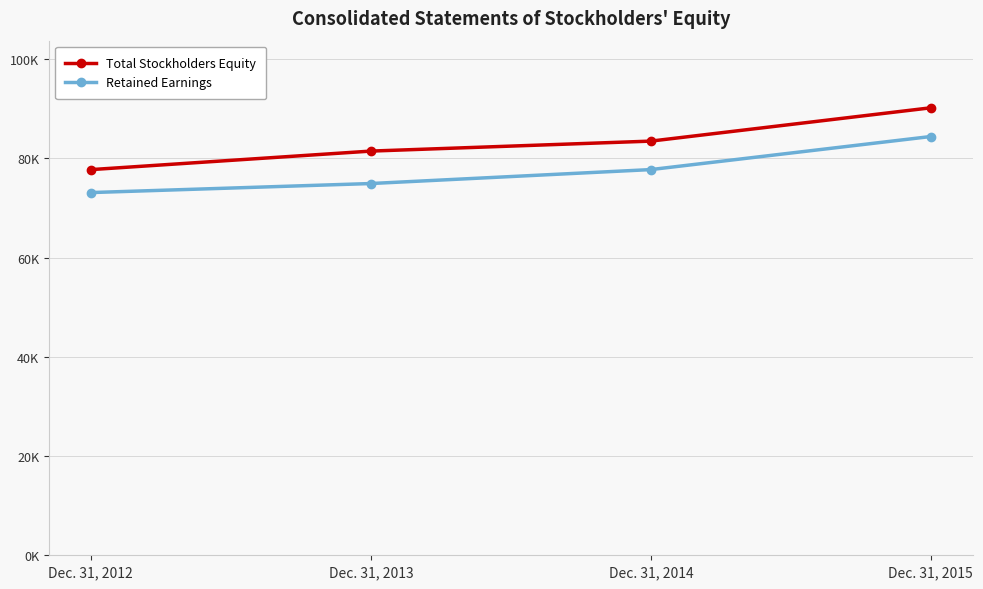

Which series has the widest spread of values?

Total Stockholders Equity